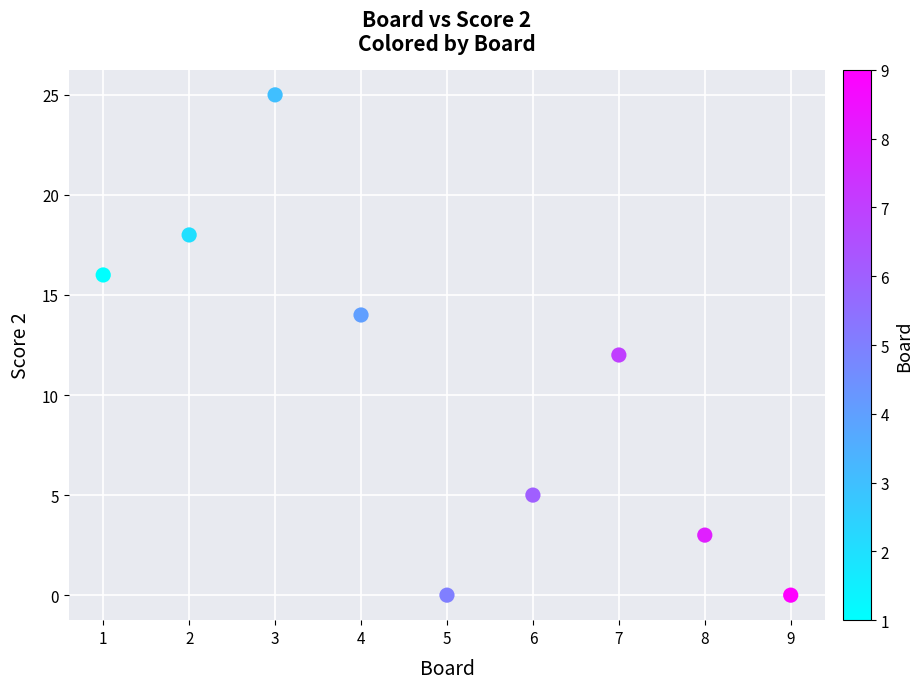

What is the range of X values (max minus min)?

8